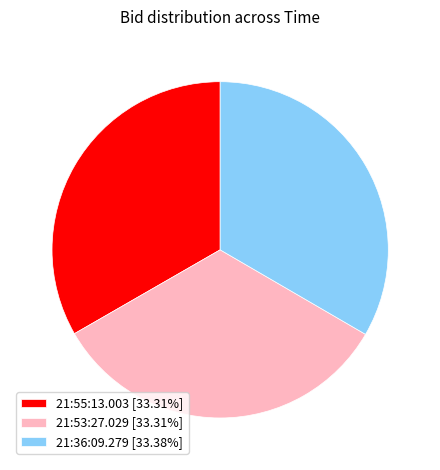

Is the sum of 21:55:13.003 [33.31%] and 21:53:27.029 [33.31%] greater than half?

Yes